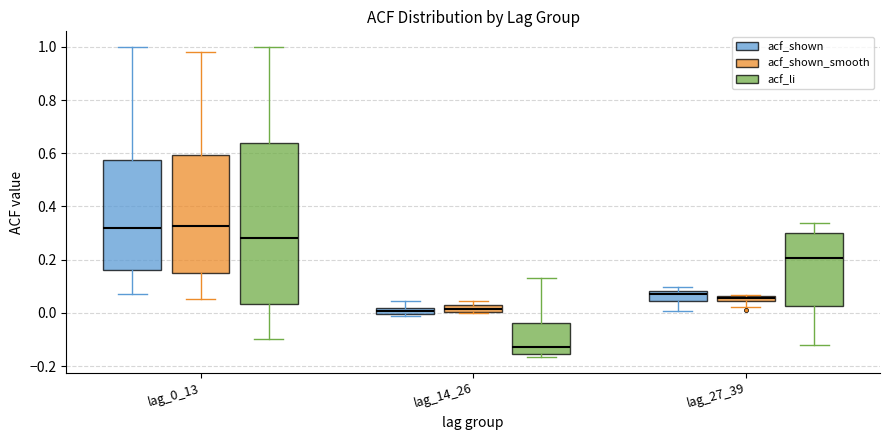

Where does the lower whisker of the box for lag_0_13 (acf_li) end on the y-axis? The values are not printed on the chart, so give them approximately, as read against the axis.

-0.10